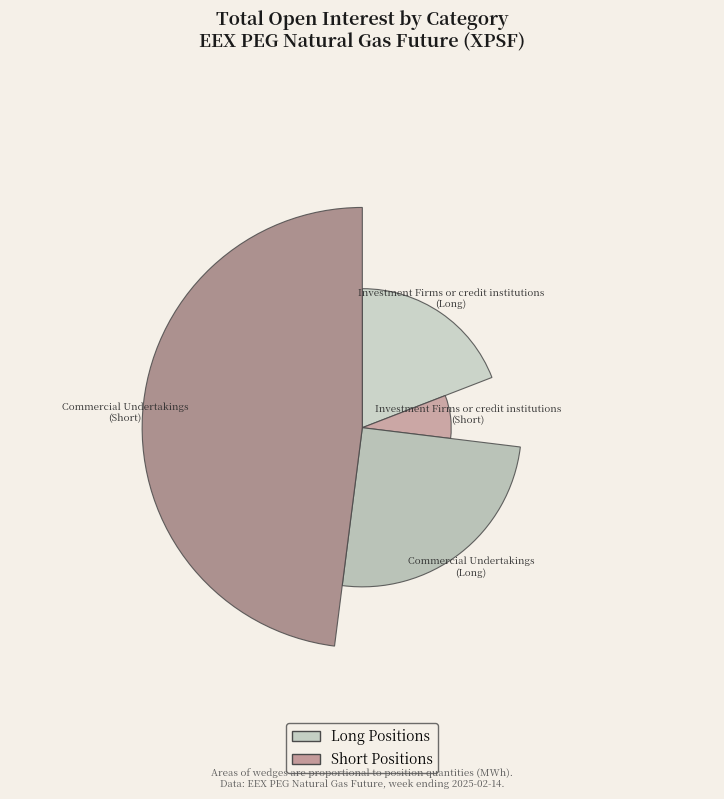

What percentage is the Investment Firms or credit institutions slice, to the nearest percent?

14%